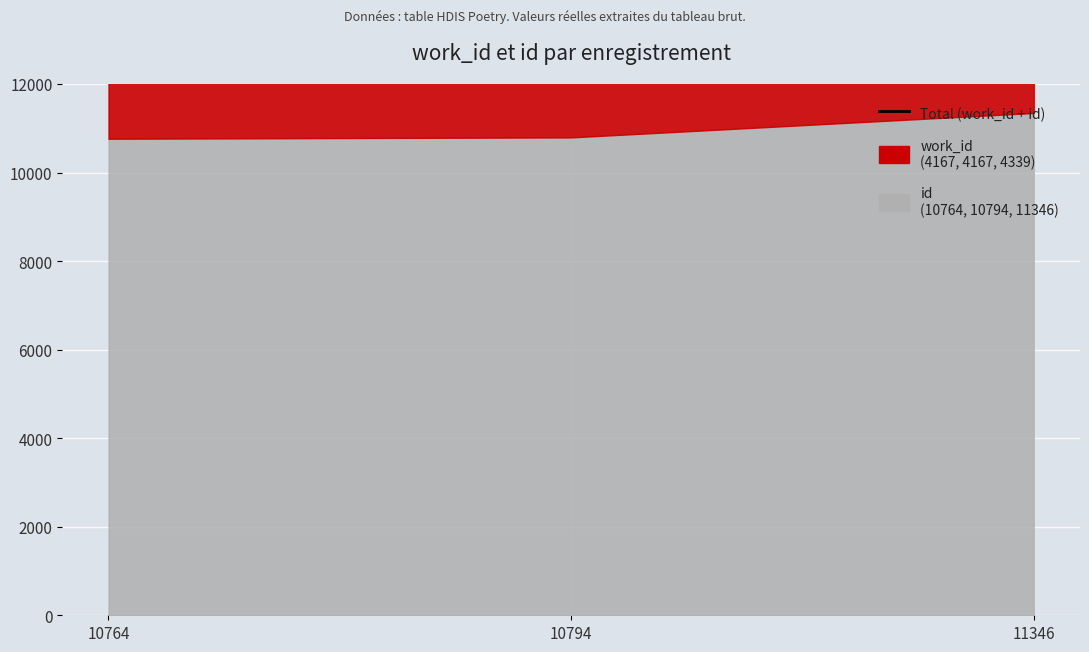

Which has a higher value, 10764 or 10794?

10794